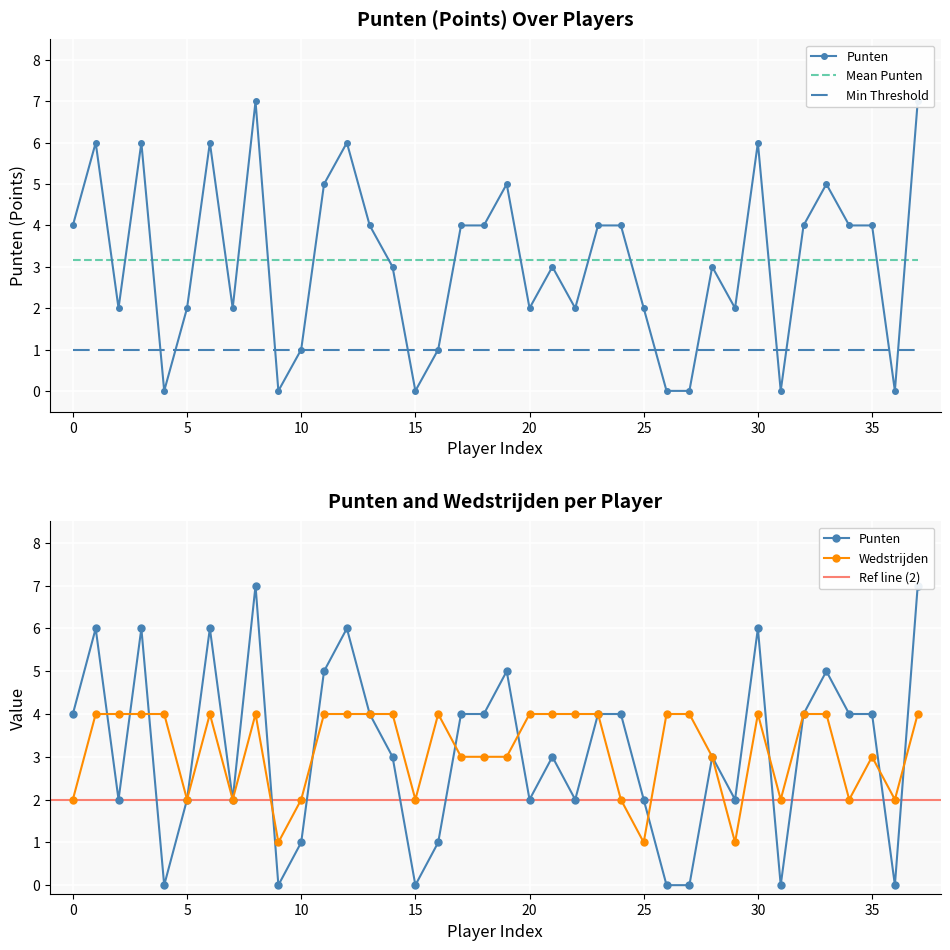

The Min Threshold series shows 1.0 at 20. True or false?

True